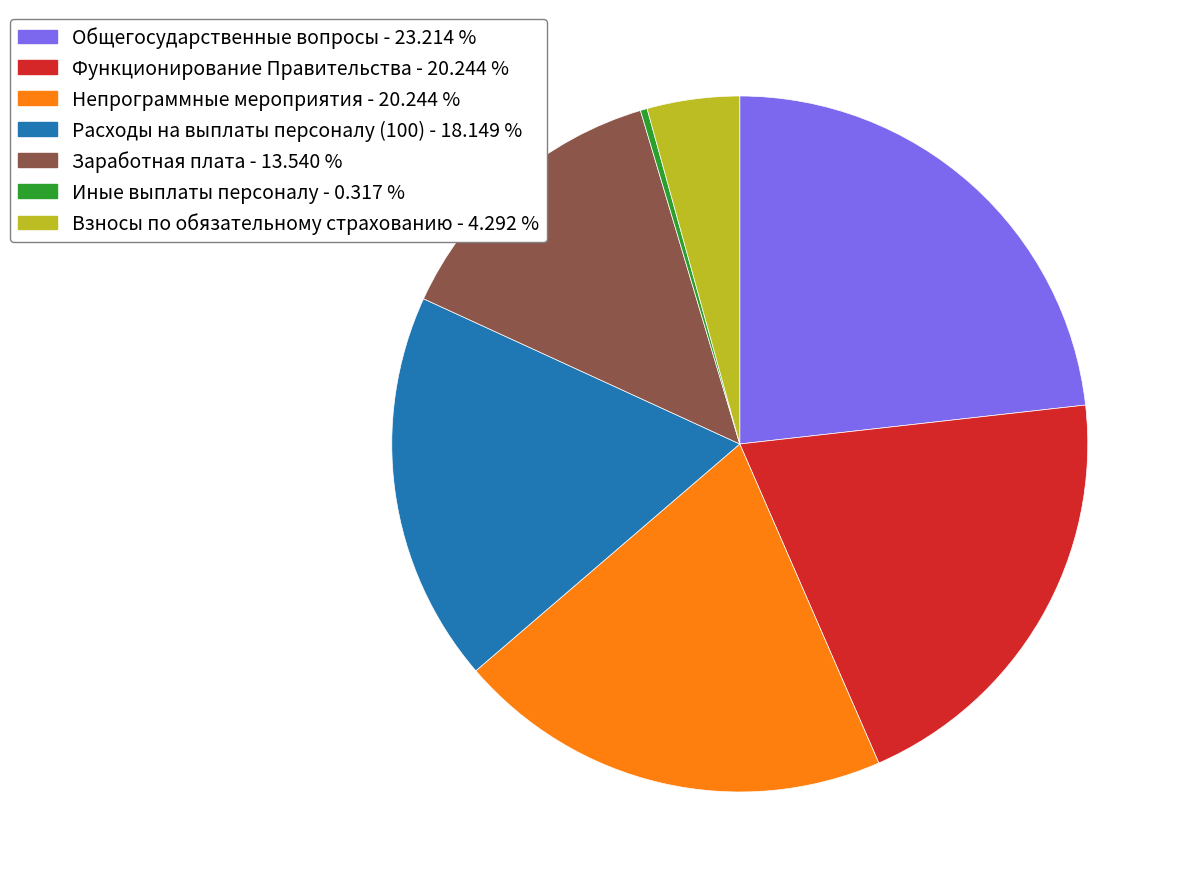

What is the ratio of the value at Функционирование Правительства to the value at Расходы на выплаты персоналу (100)?

1.1